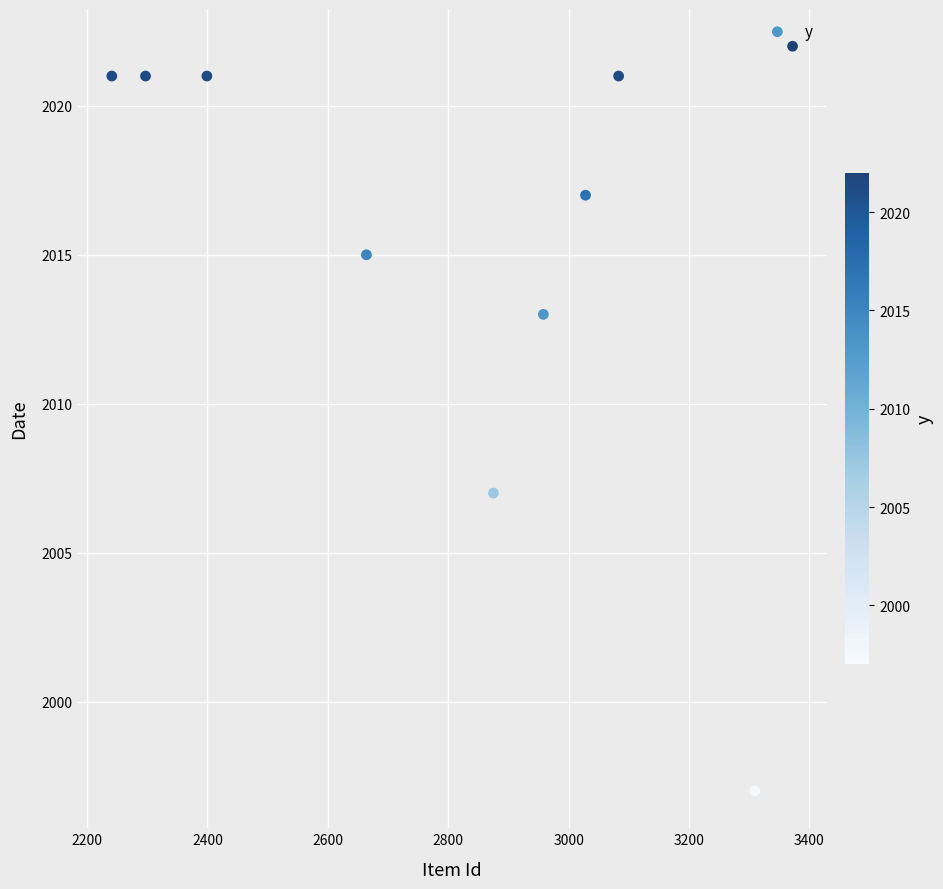

What Y value in the scatter plot is closest to 2009?

2007